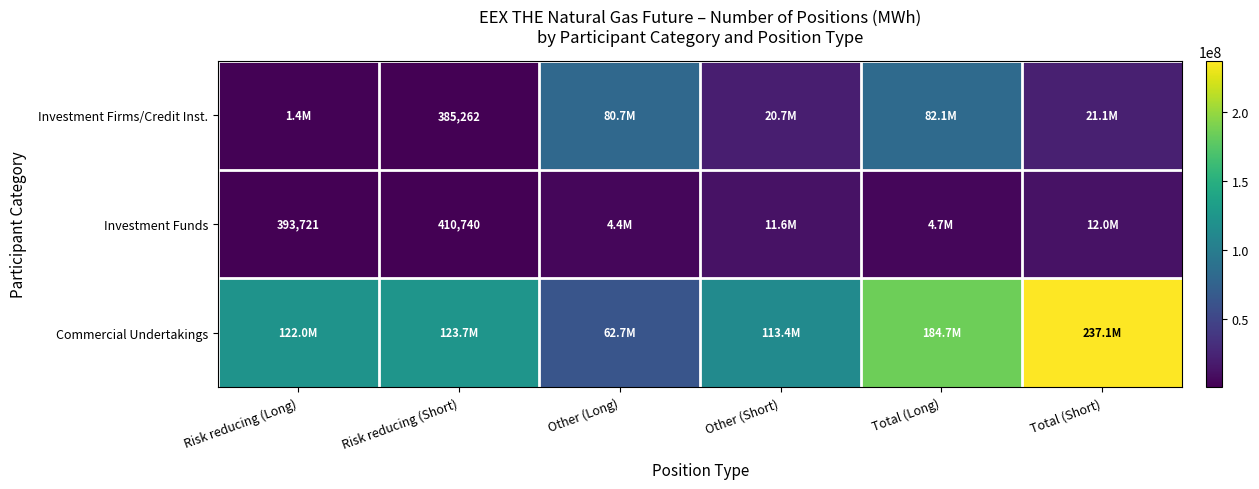

True or false: Investment Funds has a value of 626911 at Risk reducing (Long).

False